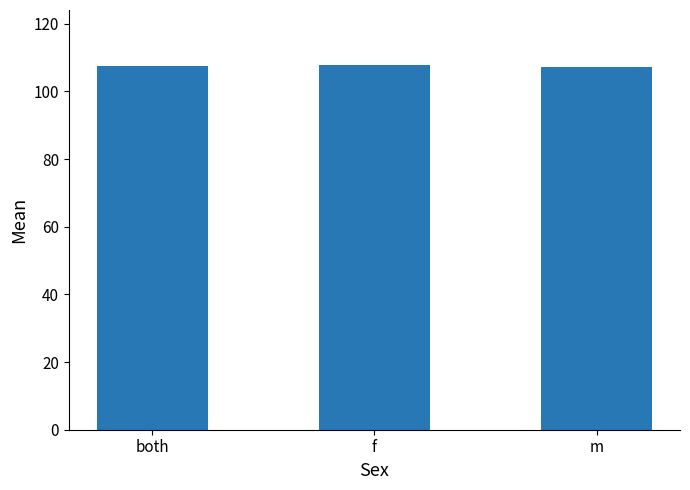

What is the label of the 3rd bar from the left?

m